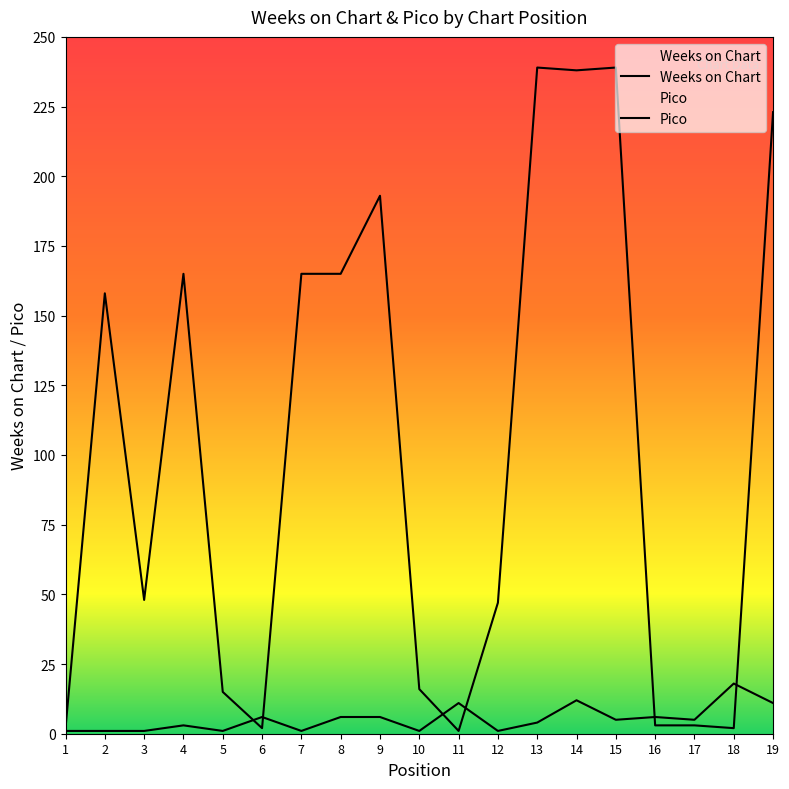

The value of Pico at 6 is 3. True or false?

False